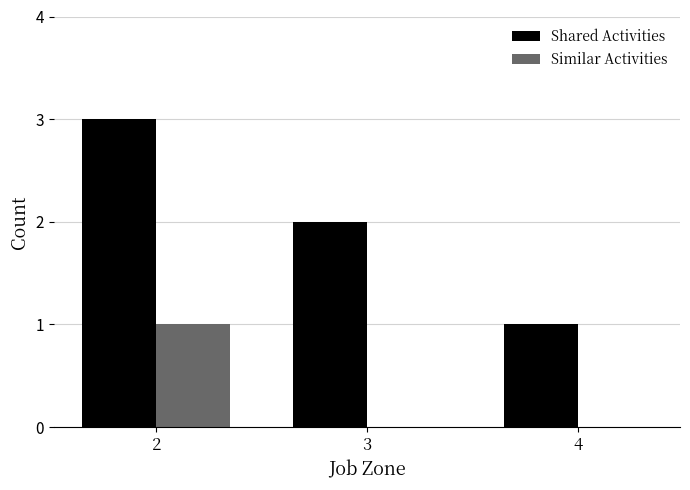

How many groups of bars are there?

3